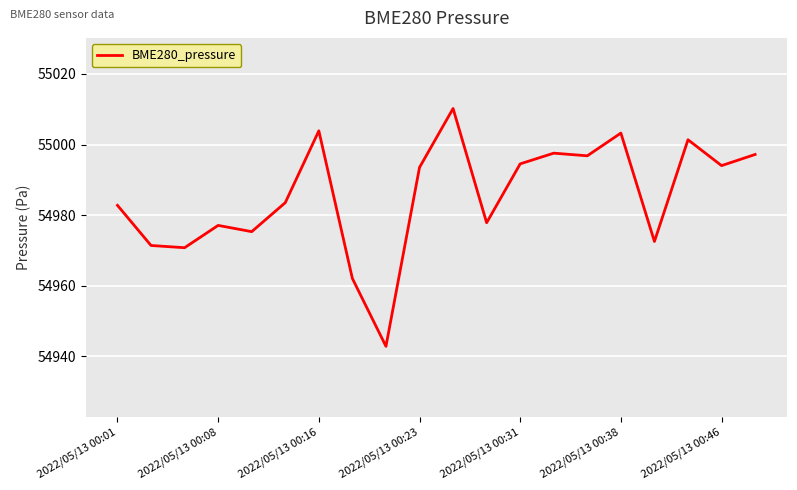

What is the maximum value shown in the chart?

55010.2